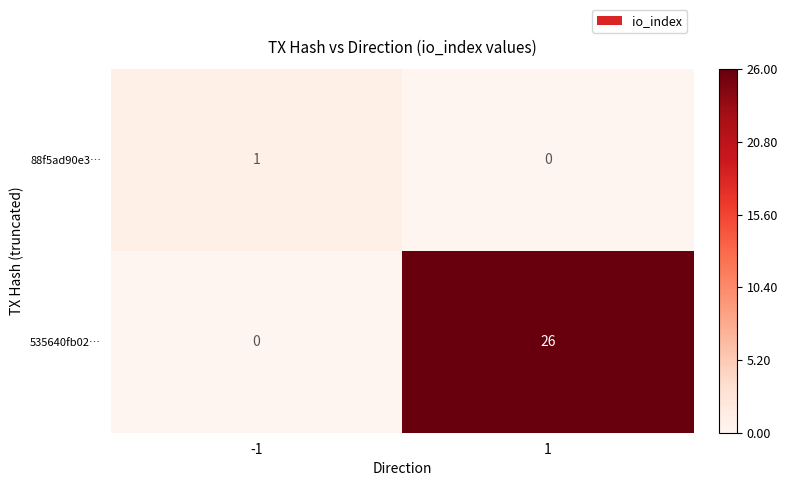

What is the total value across all series at 1?

26